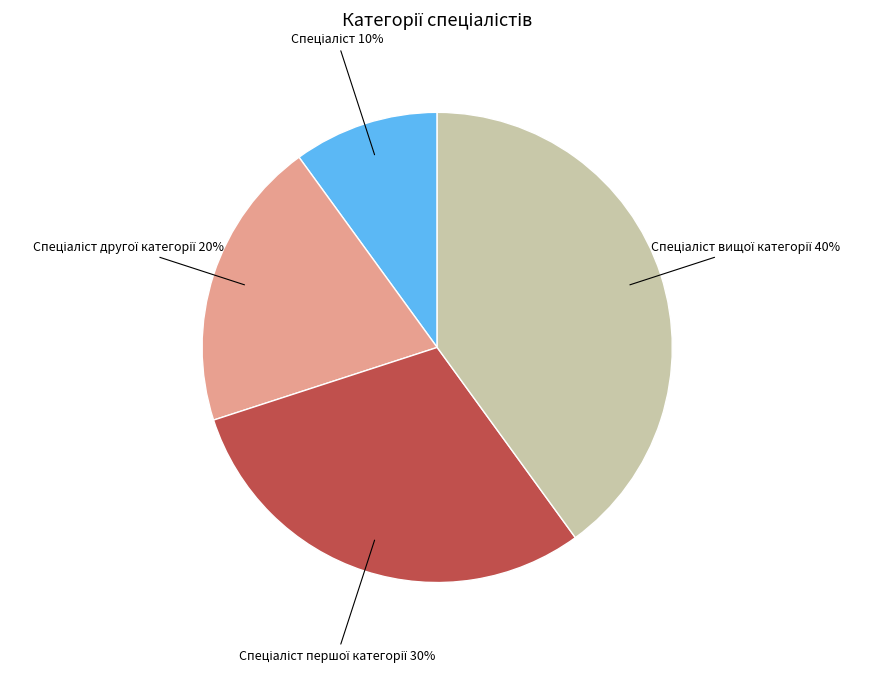

To the nearest percent, what is the difference between the largest and smallest slice percentages?

30%